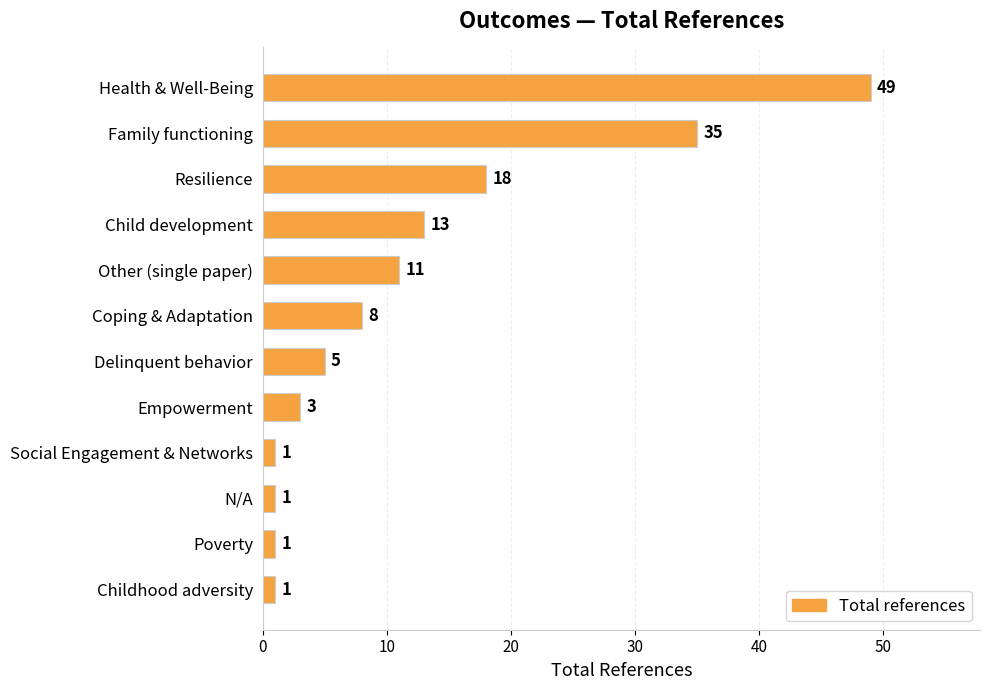

Count the number of data series in this chart.

1